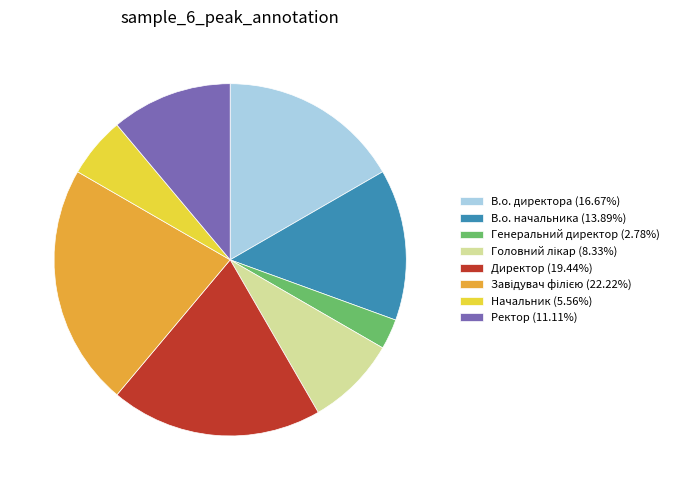

How many slices are in this pie chart?

8